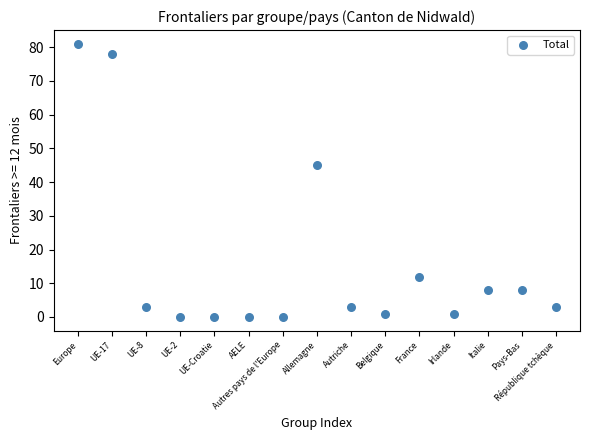

What is the range of Y values (max minus min)?

81